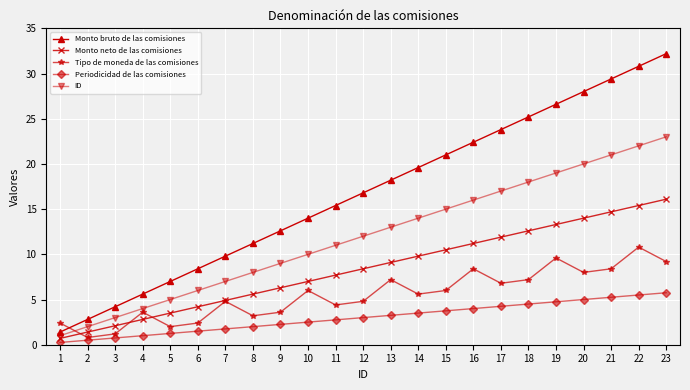

Is it true that Tipo de moneda de las comisiones equals 1.2 at 3?

True